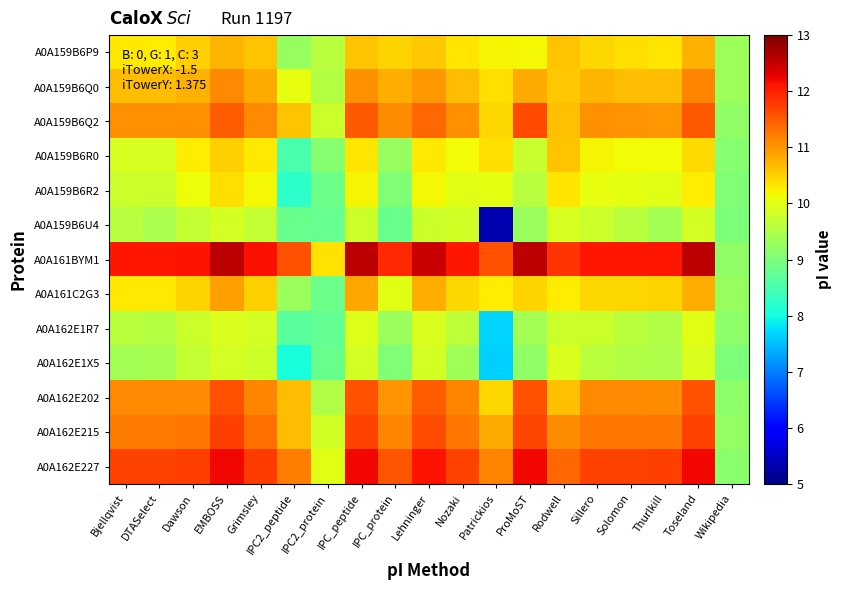

List the series in order of their peak value, highest first.

A0A161BYM1, A0A162E227, A0A162E215, A0A159B6Q2, A0A162E202, A0A159B6Q0, A0A161C2G3, A0A159B6P9, A0A159B6R0, A0A159B6R2, A0A162E1R7, A0A162E1X5, A0A159B6U4